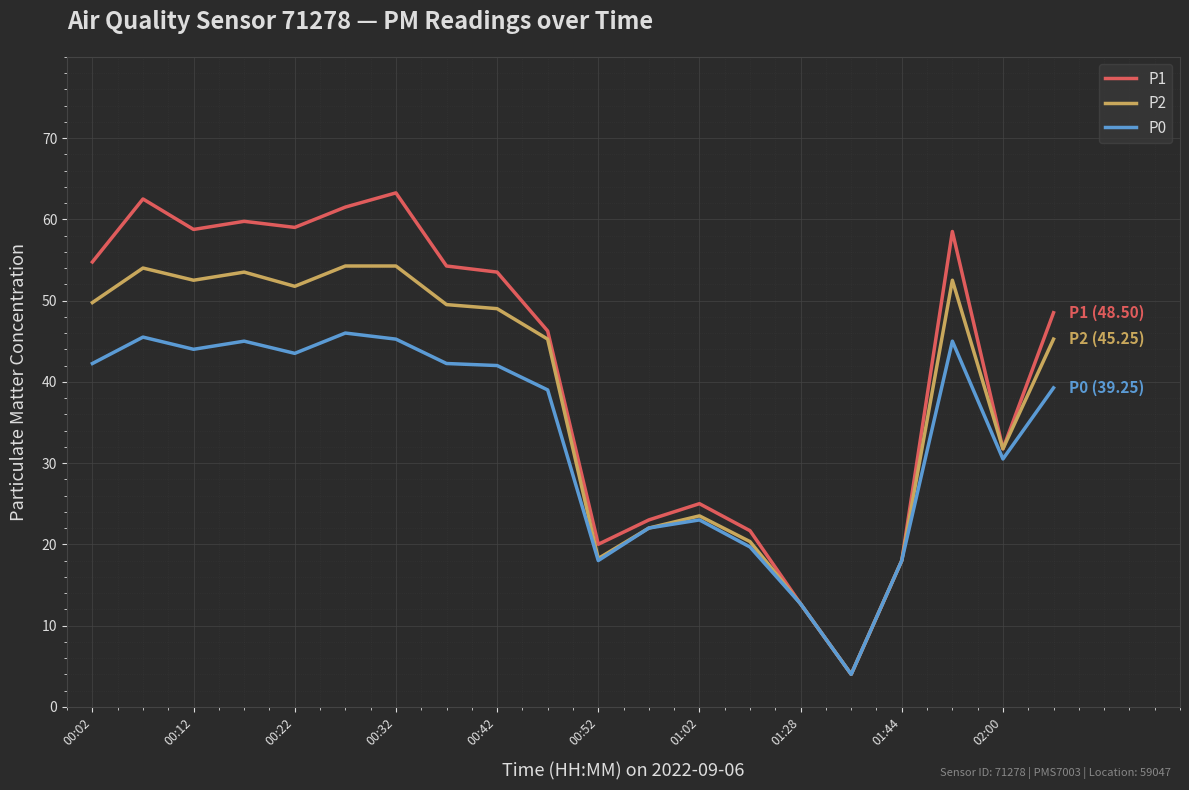

Which series has the widest spread of values?

P1